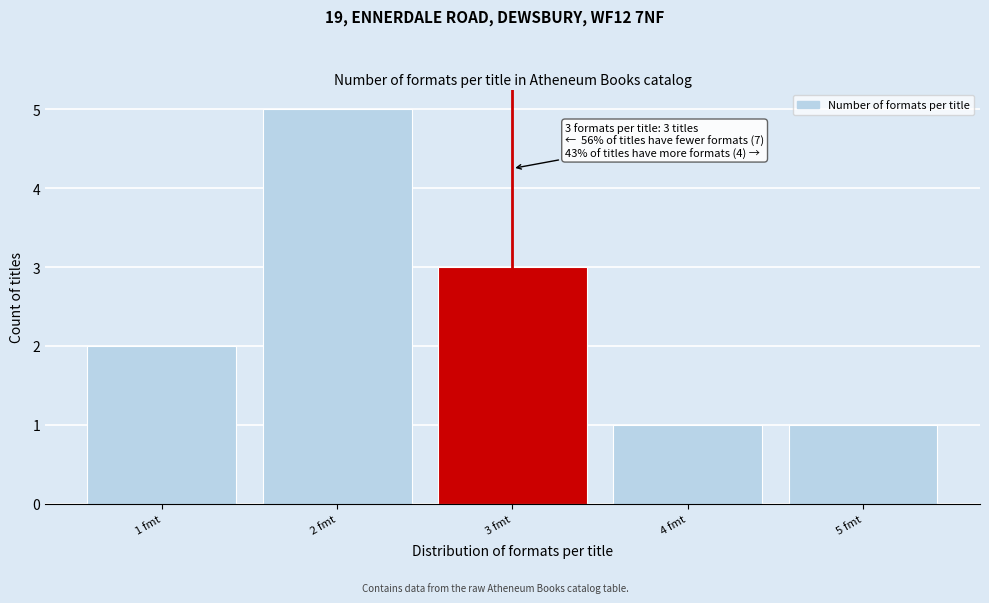

Reading left to right, list all the values displayed in this chart.

1 fmt=2	2 fmt=5	3 fmt=3	4 fmt=1	5 fmt=1